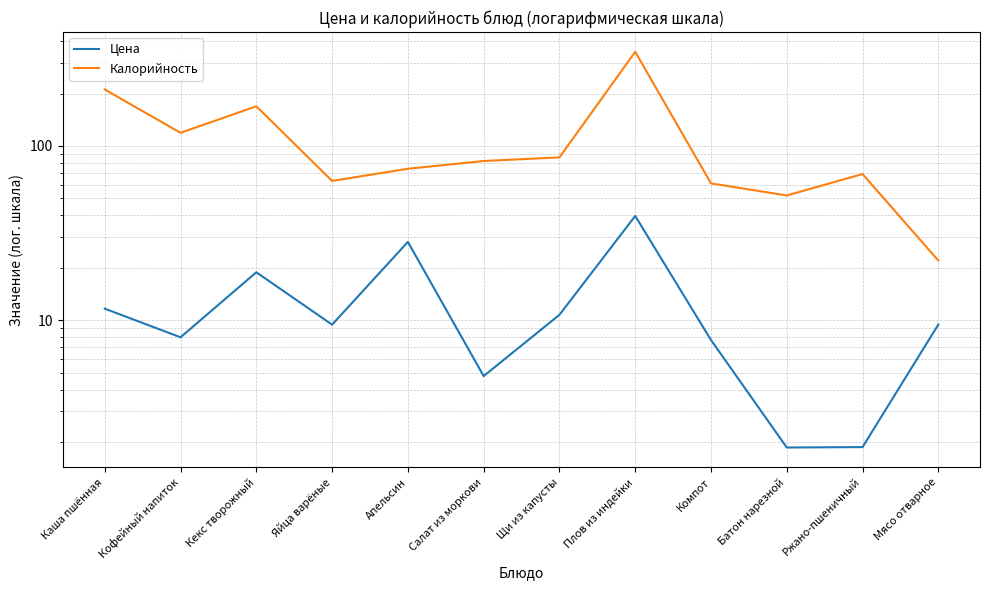

True or false: Калорийность has a value of 69.0 at Ржано-пшеничный.

True